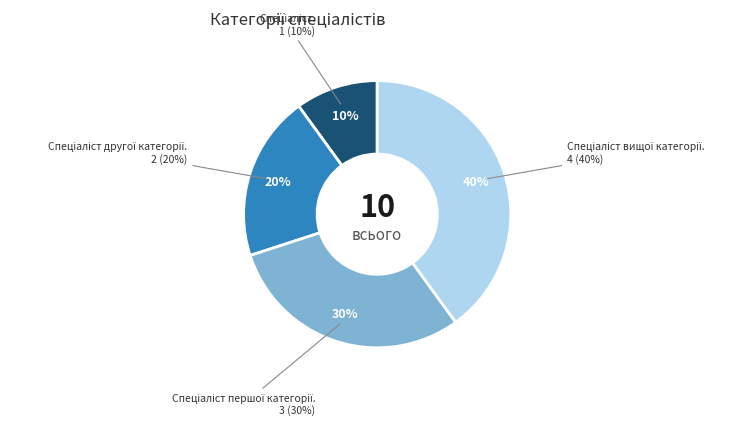

How many segments does this pie chart have?

4